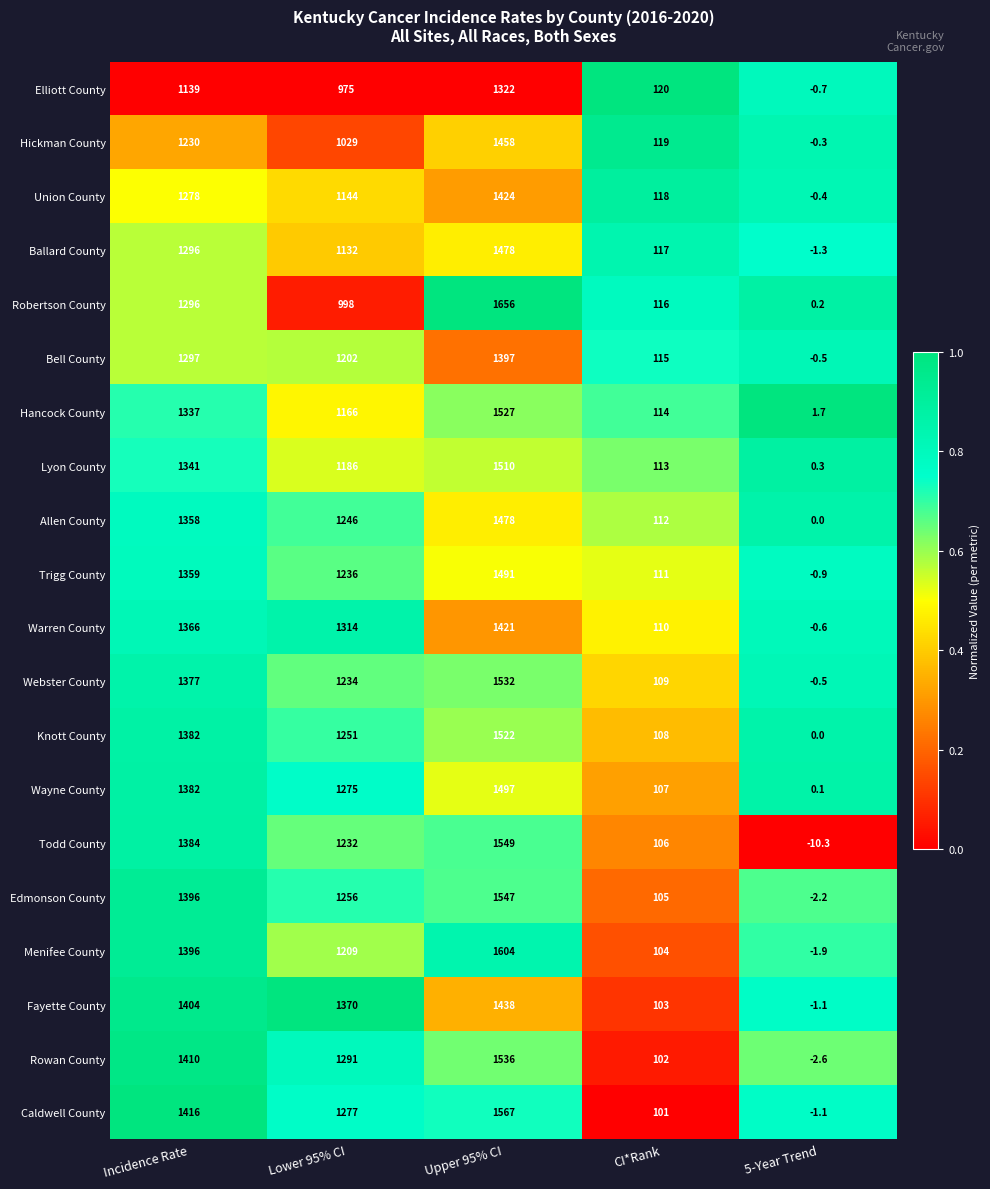

At which category does the chart reach its peak across all series?

Upper 95% CI